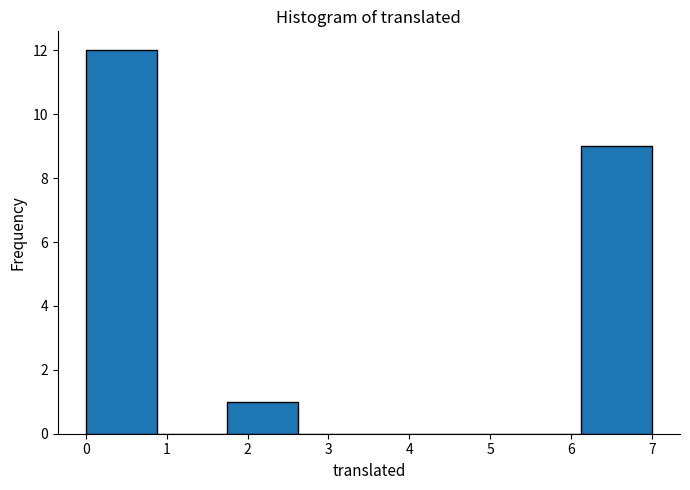

Reading left to right, transcribe this chart: for each bar, give the range it covers on the x-axis and its height. Neither the bar edges nor the heights are printed on the chart, so give them approximately, as read against the axes.

0.0 to 0.9: 12
0.9 to 1.8: 0
1.8 to 2.6: 1
2.6 to 3.5: 0
3.5 to 4.4: 0
4.4 to 5.3: 0
5.3 to 6.1: 0
6.1 to 7.0: 9